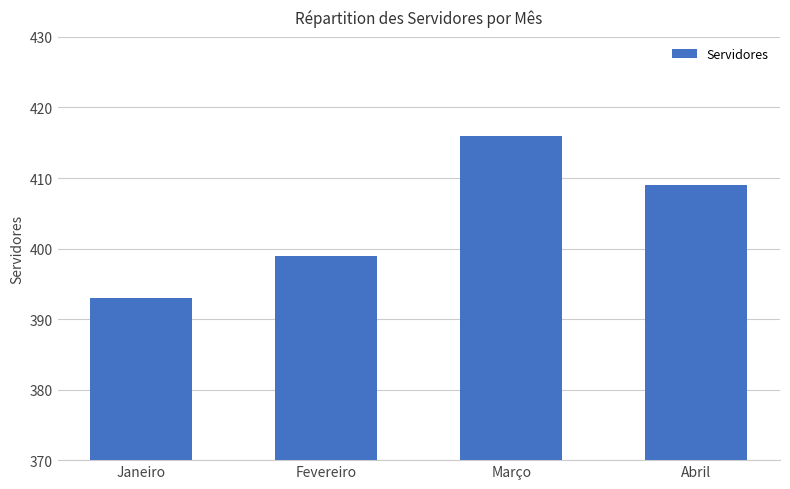

Reading left to right, list all the values displayed in this chart.

Janeiro=393	Fevereiro=399	Março=416	Abril=409